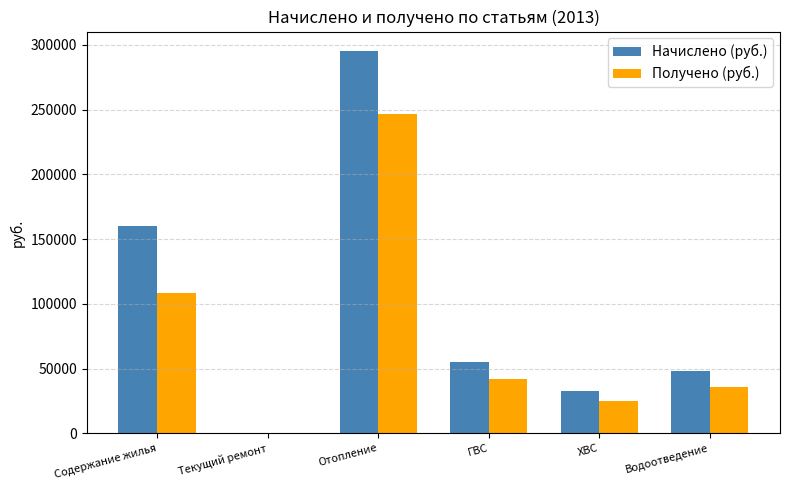

What is the sum of the Получено (руб.) values at ГВС and Отопление?

288772.2